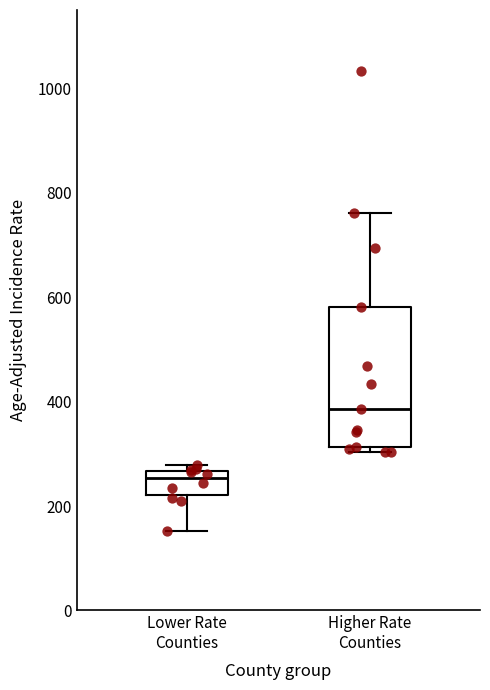

Comparing the boxes themselves (not the whiskers), which one is the tallest?

Higher Rate Counties